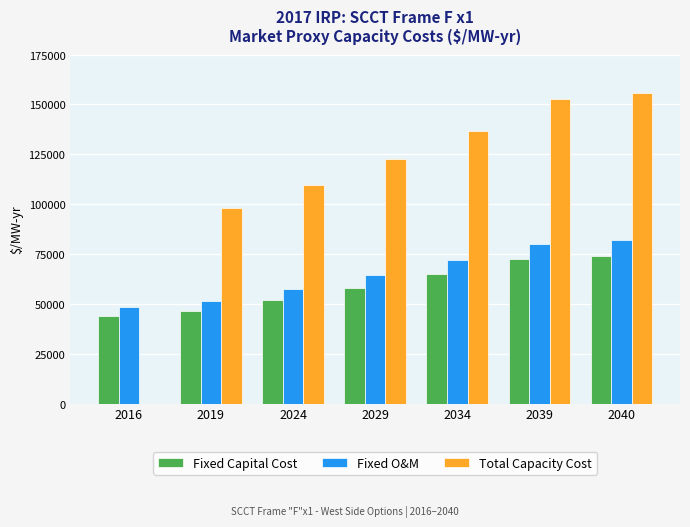

What is the greatest value displayed?

155949.4